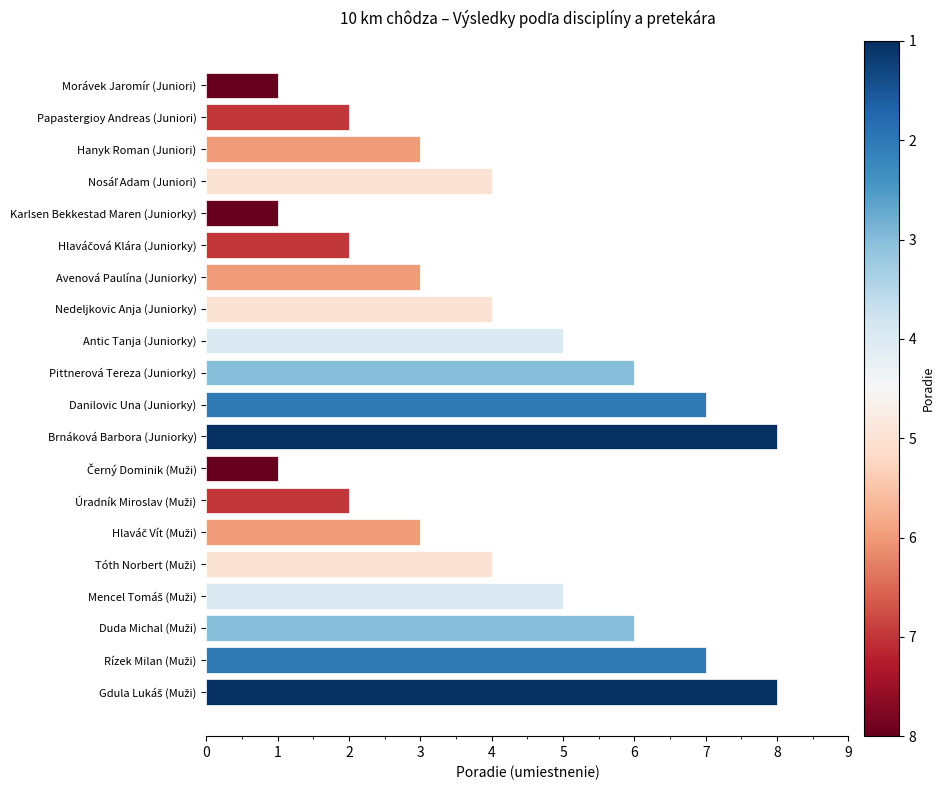

Read the value at Avenová Paulína (Juniorky).

3